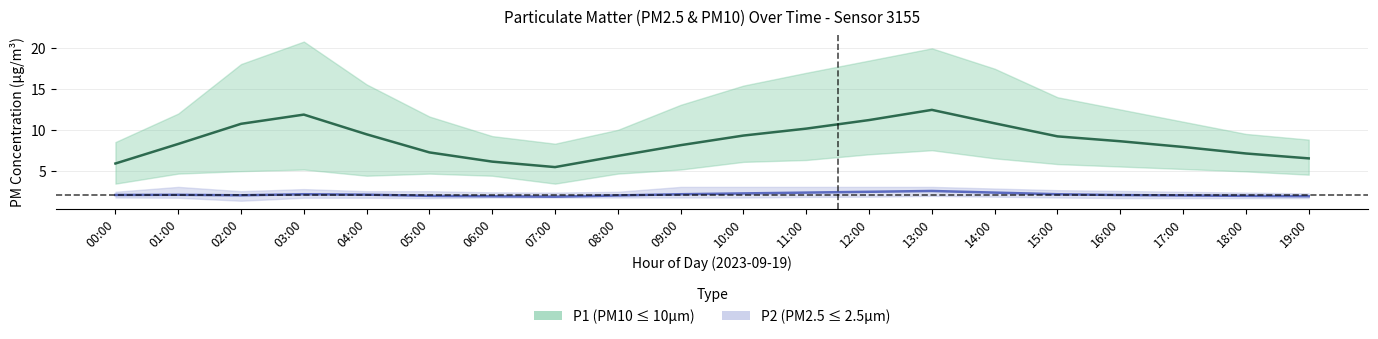

What is the approximate value of P2_lower at 13:00?

1.9